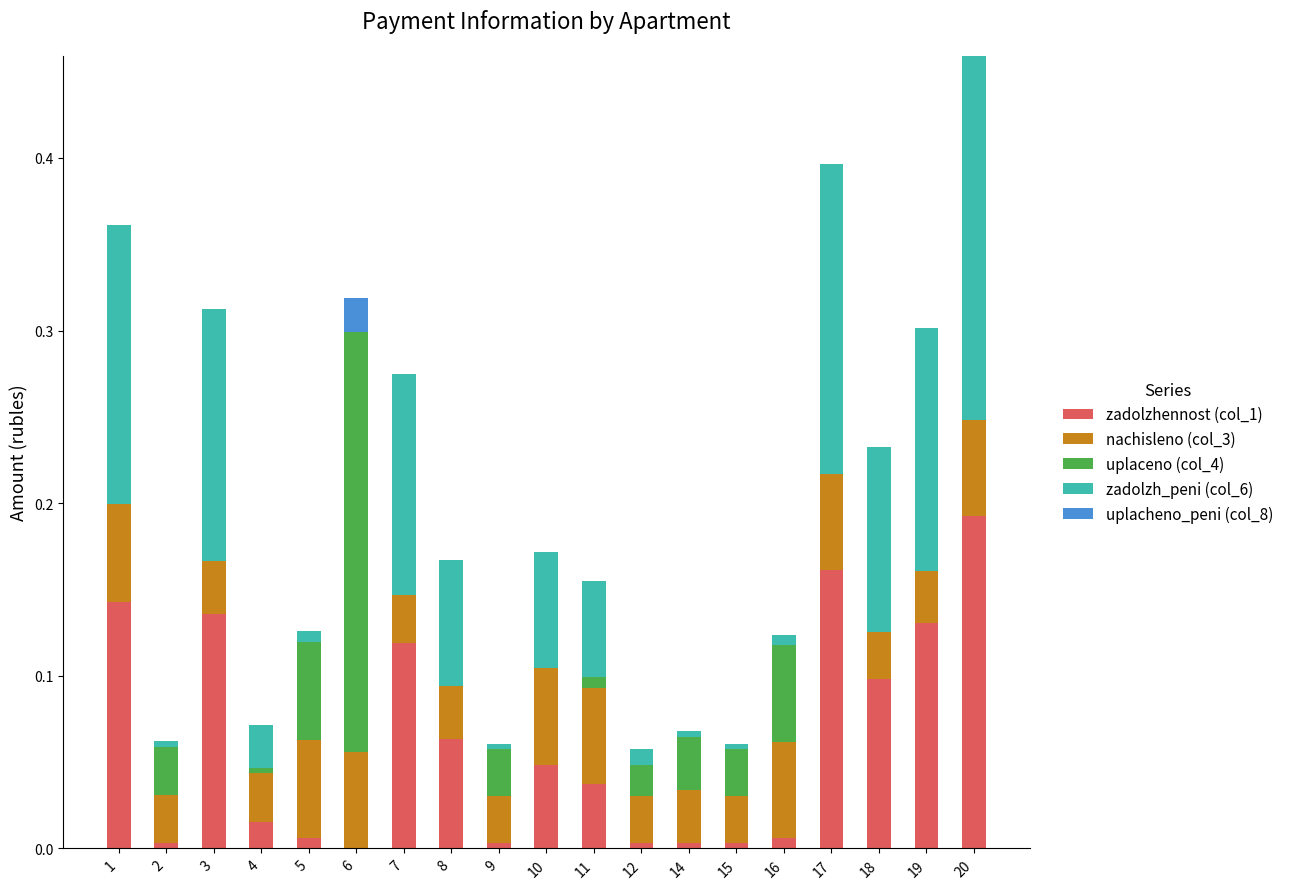

At which category is the sum across all series the highest?

20